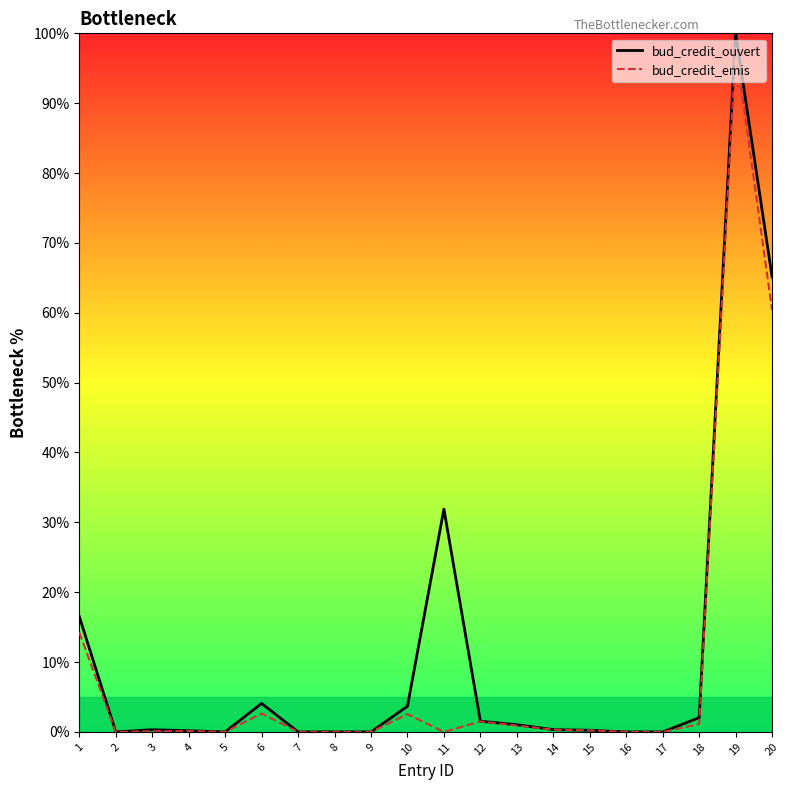

What are all the series names shown in the legend?

bud_credit_ouvert, bud_credit_emis